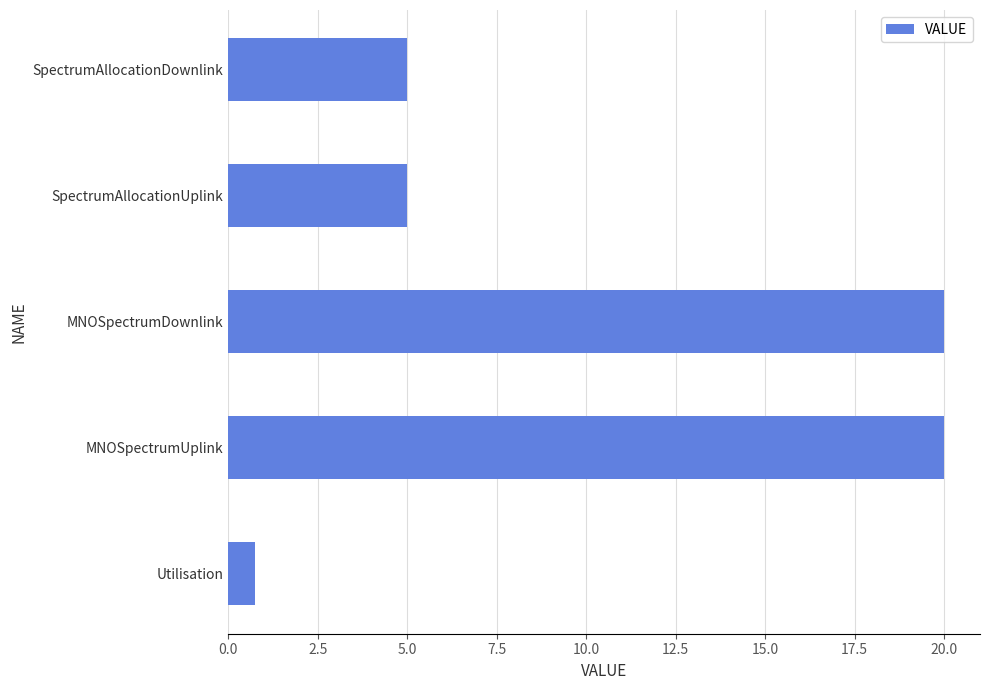

Are the bars horizontal?

Yes